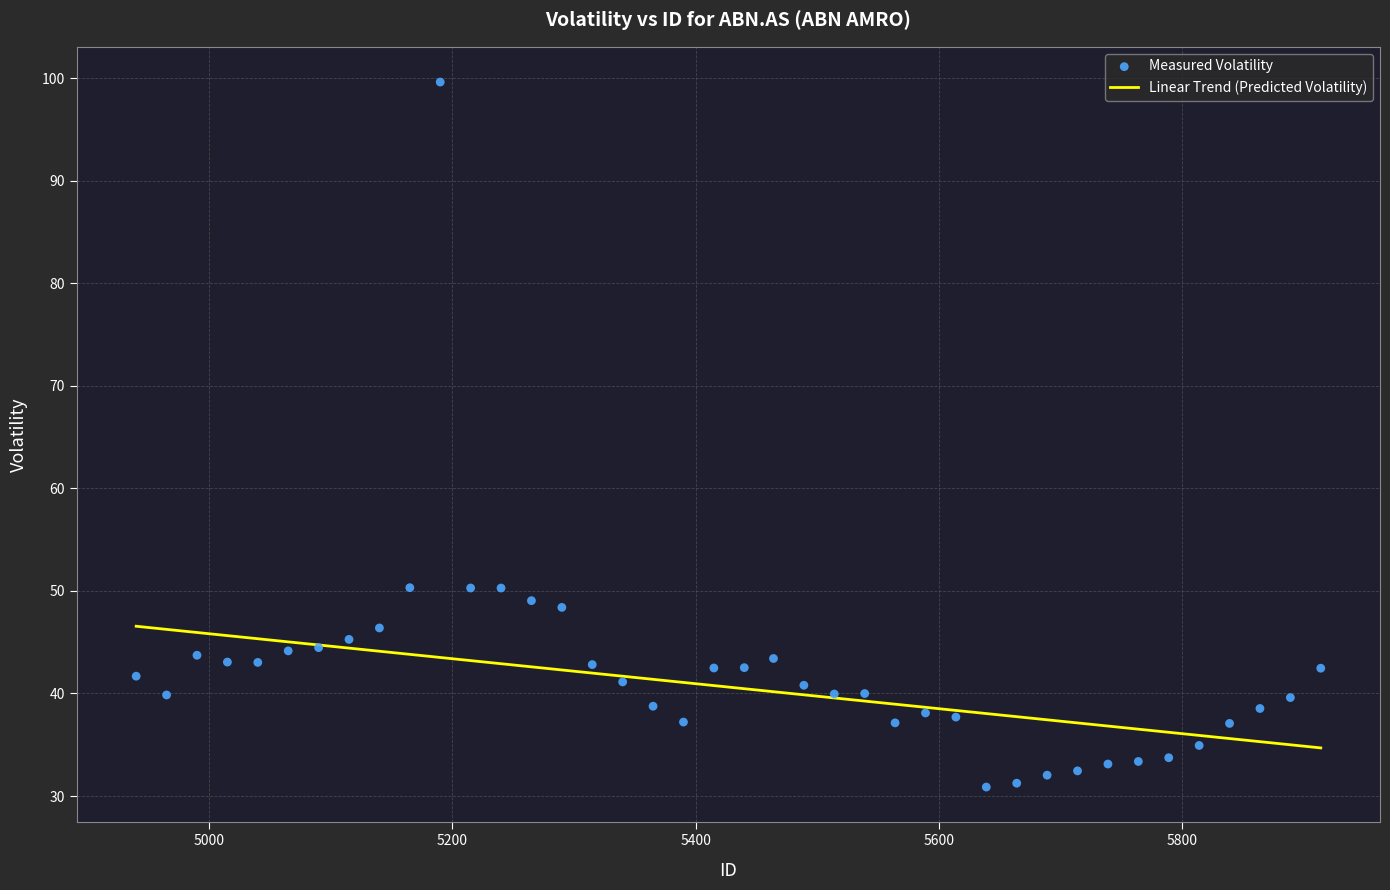

What is the range of Y values (max minus min)?

68.7